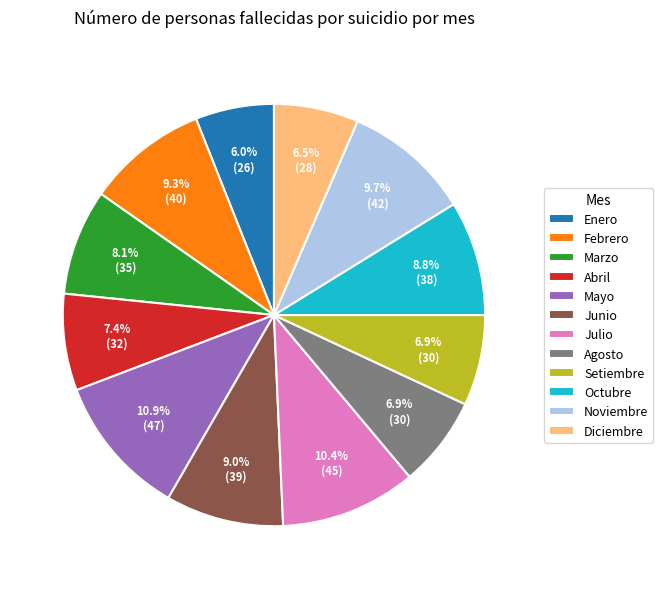

What is the ratio of the value at Abril to the value at Febrero?

0.8